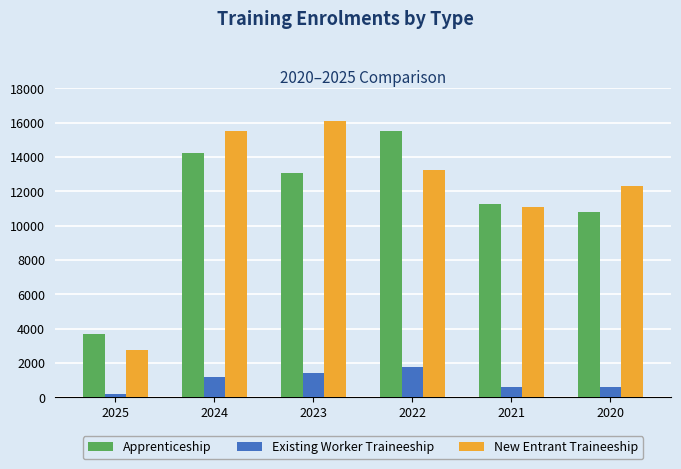

The Existing Worker Traineeship series shows 1737 at 2022. True or false?

True